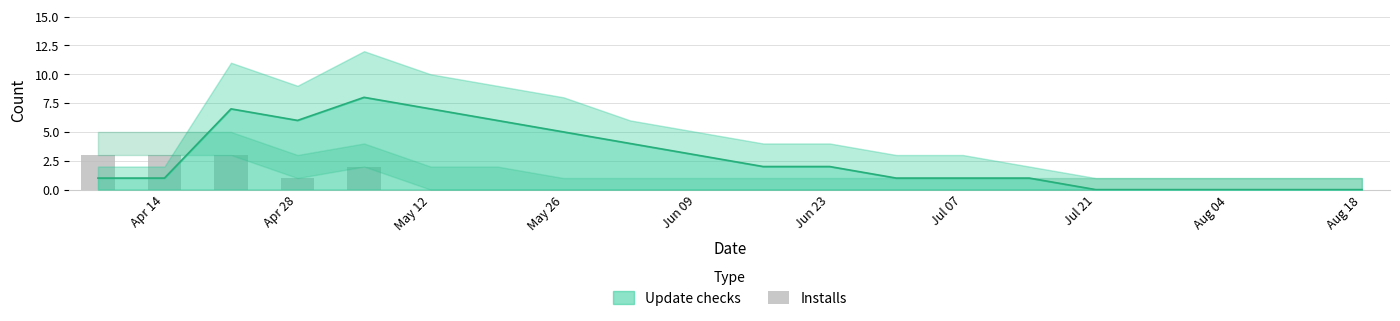

Which has a higher value, 2019-08-11 or 2019-05-12?

2019-05-12